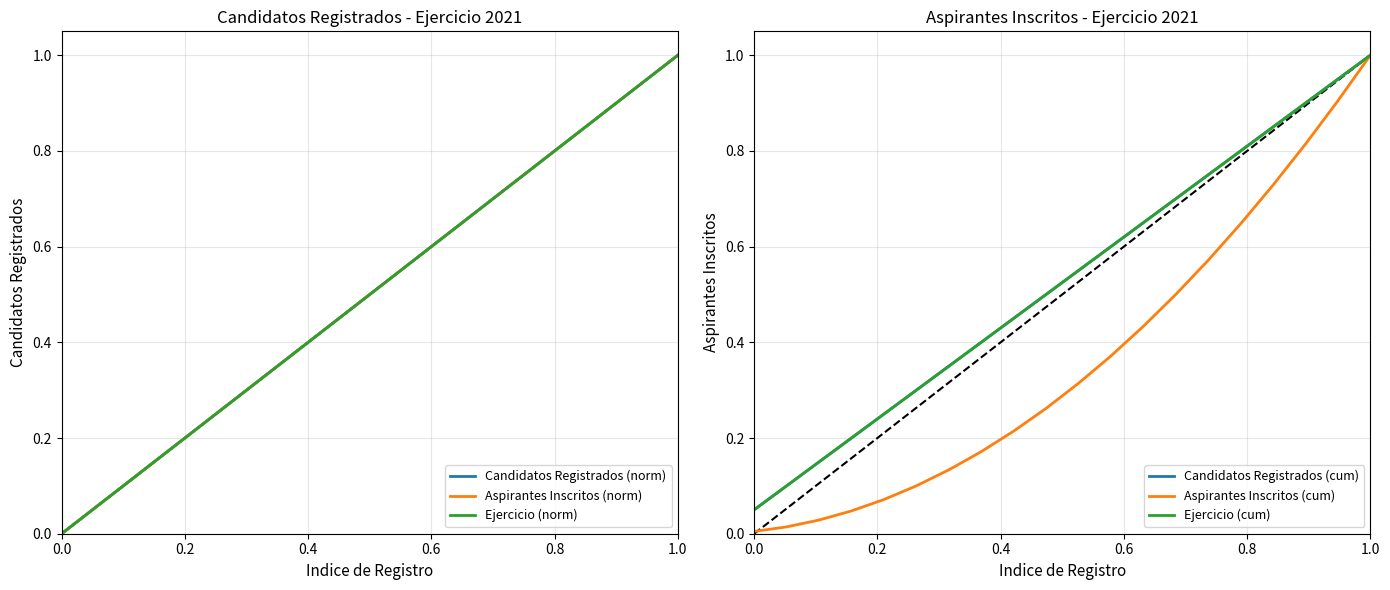

True or false: Candidatos Registrados (norm) and Ejercicio (cum) cross at least once.

False